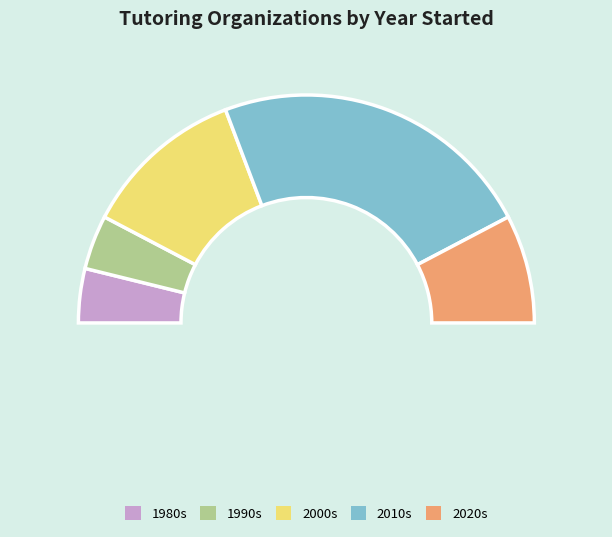

Which slice is the smallest?

Collaborative Classroom